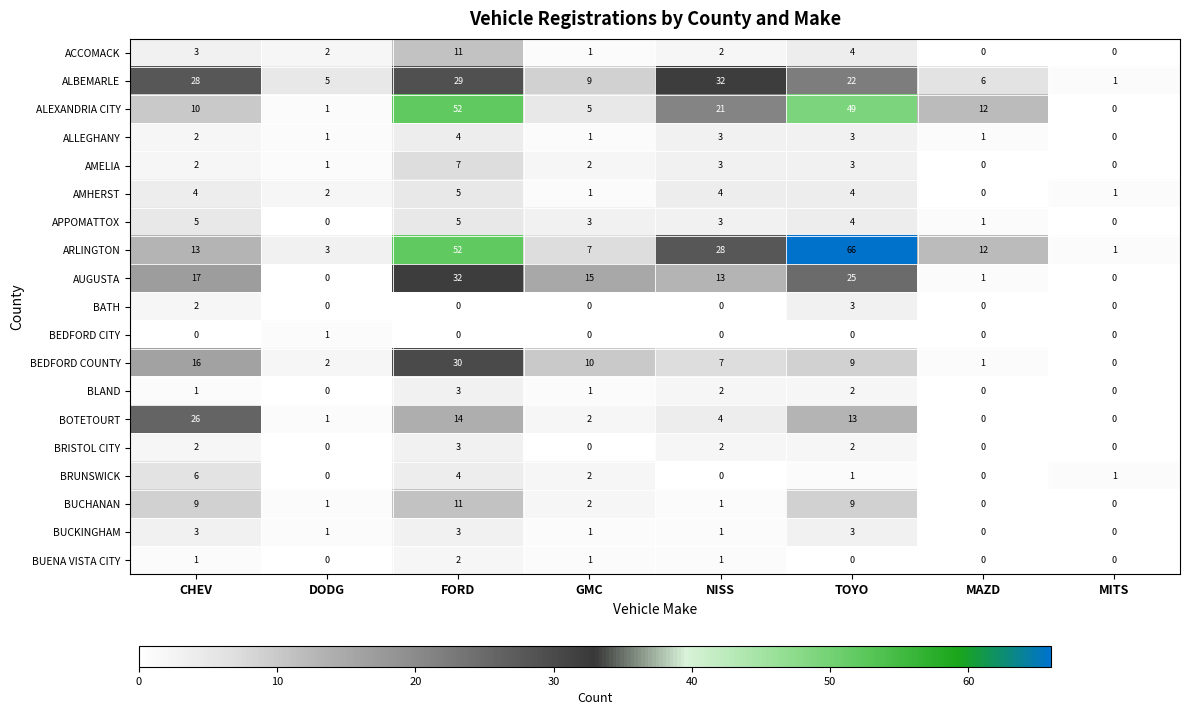

Between DODG and TOYO, which series saw the biggest shift?

ARLINGTON